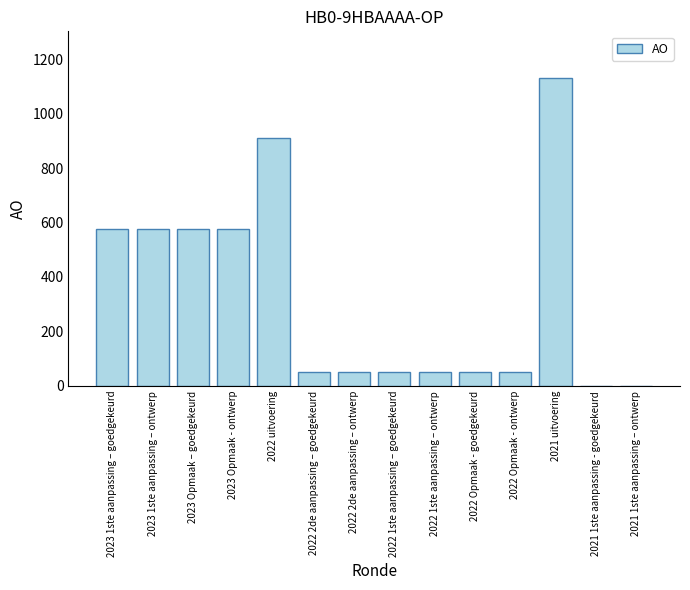

Between 2022 2de aanpassing – ontwerp and 2021 1ste aanpassing - goedgekeurd, which is larger?

2022 2de aanpassing – ontwerp